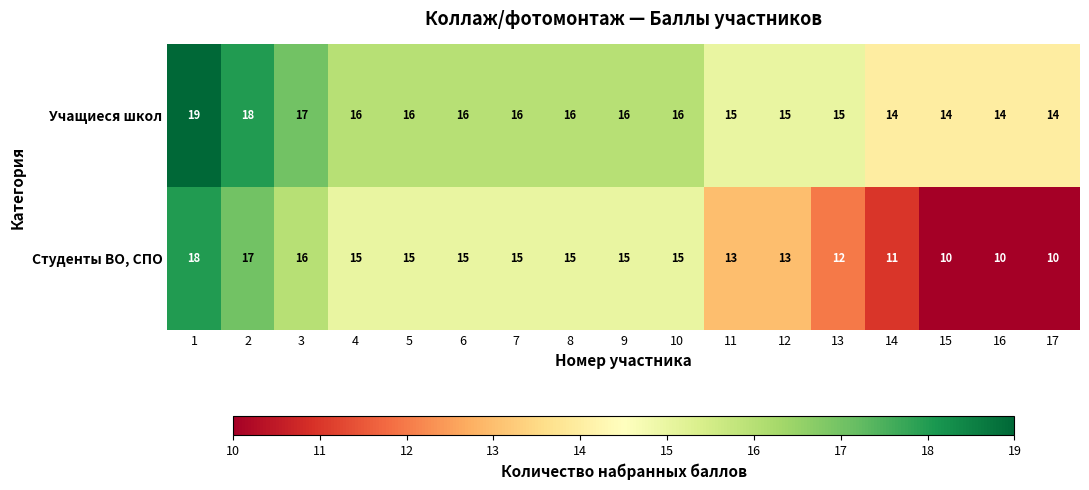

What is the minimum value for Учащиеся школ?

14